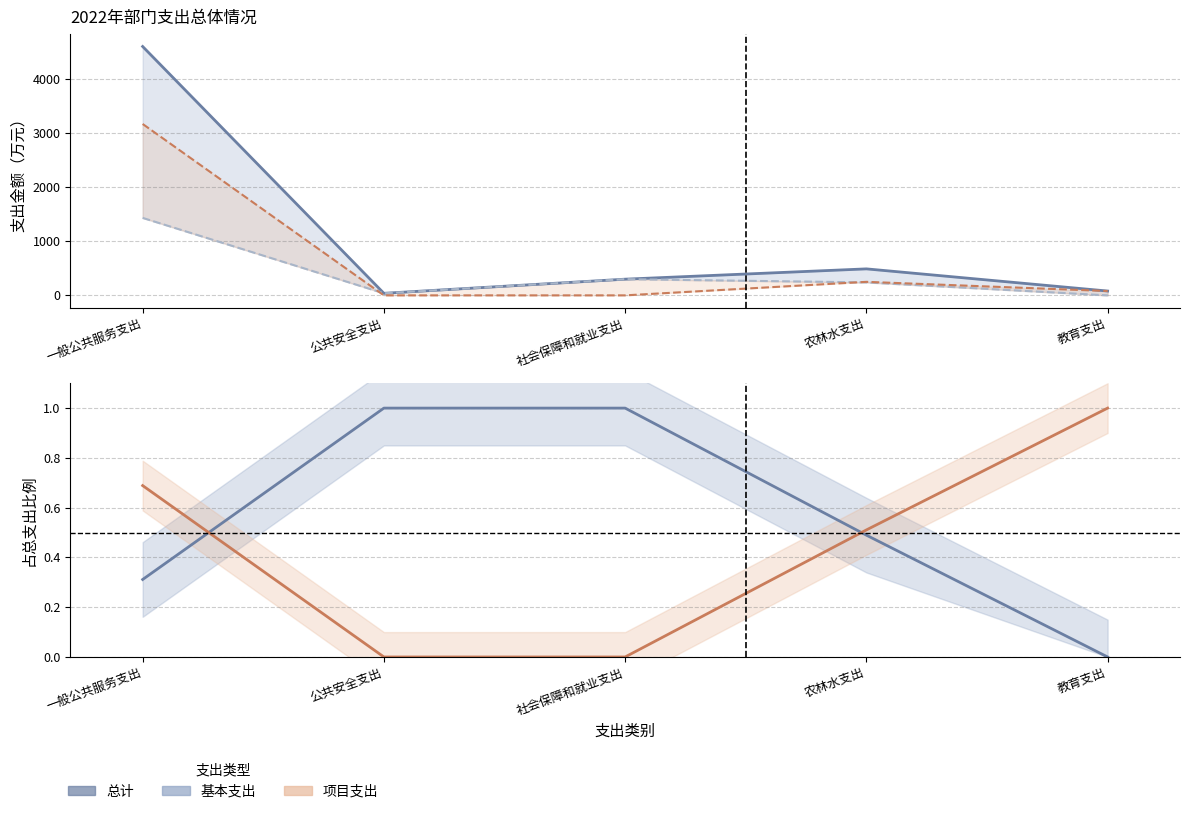

Which label corresponds to the largest value in the chart?

一般公共服务支出